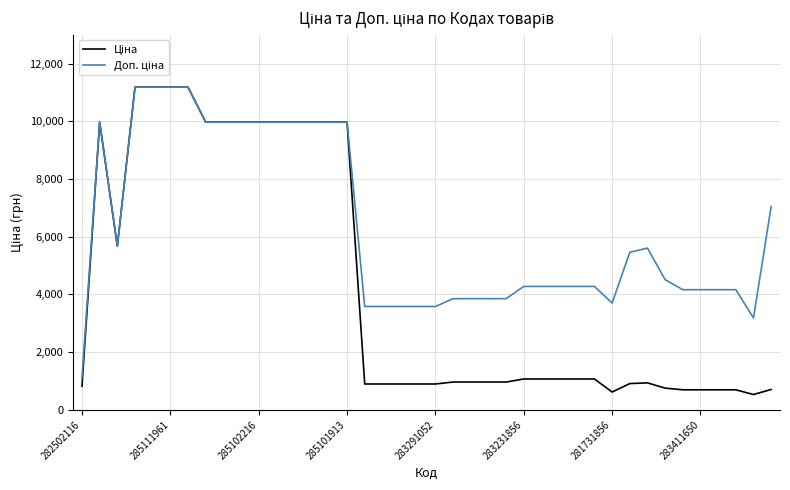

What is the minimum value shown in the chart?

531.3